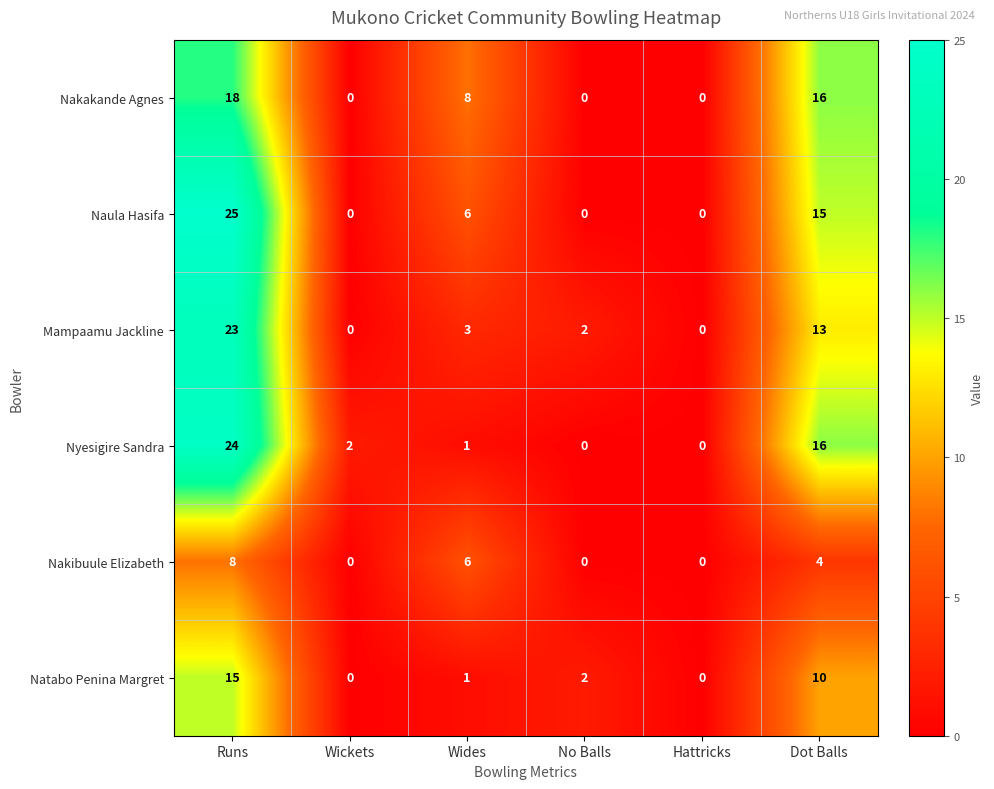

Count the number of categories in the chart.

6